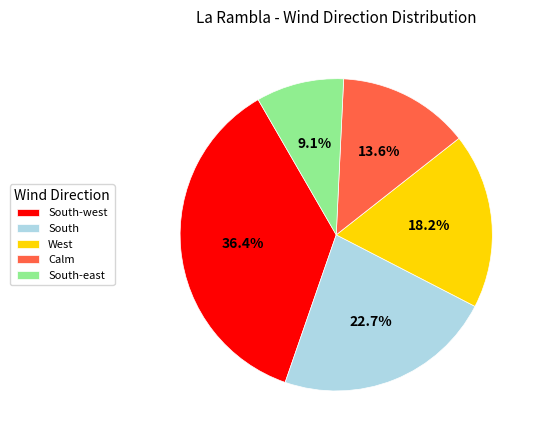

What is the largest slice in the pie chart?

South-west